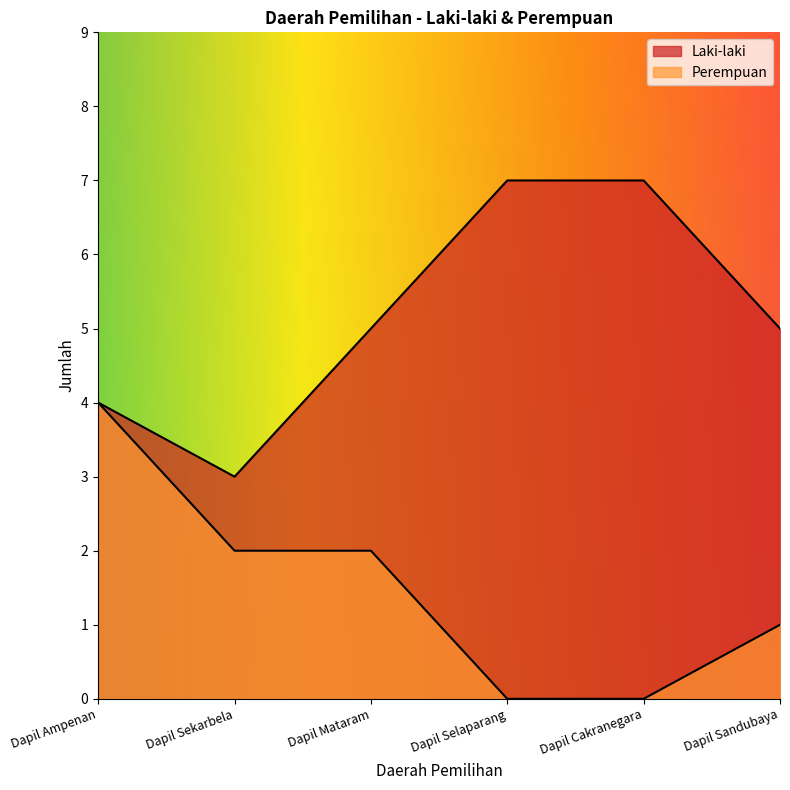

What is the difference between the Laki-laki values at Dapil Cakranegara and Dapil Ampenan?

3